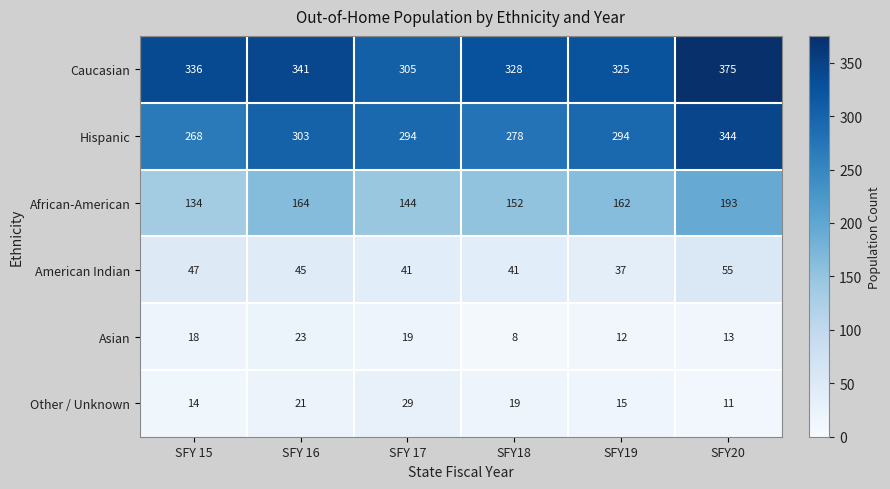

At which category is the sum across all series the highest?

SFY20